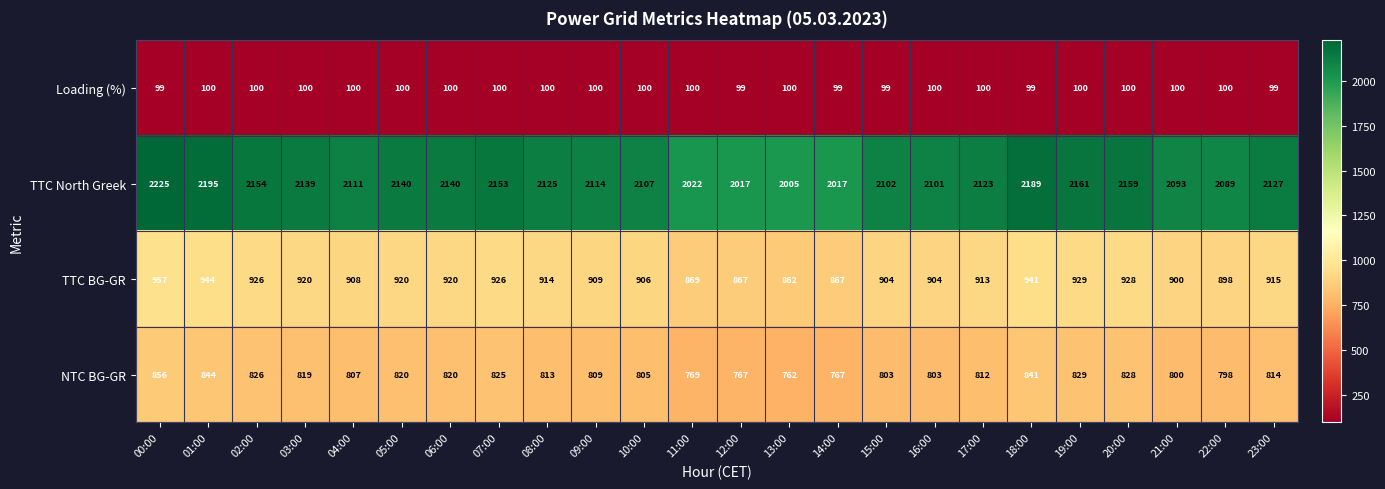

Is it true that Loading (%) equals 99 at 00:00?

True